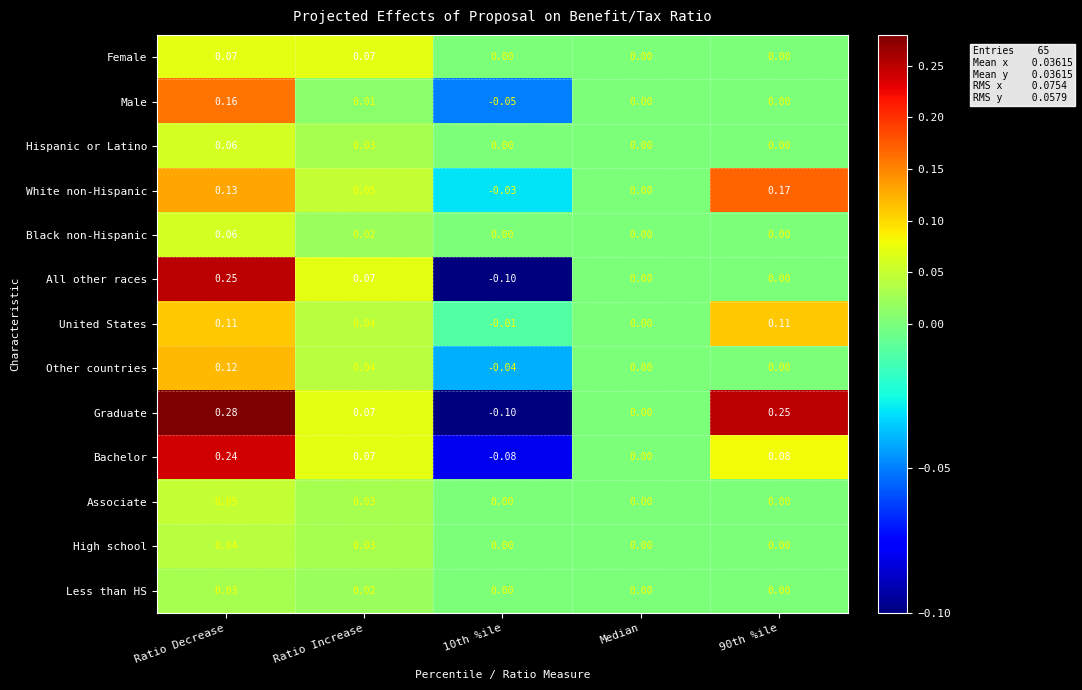

Which series changed the most between Ratio Decrease and 90th %ile?

All other races